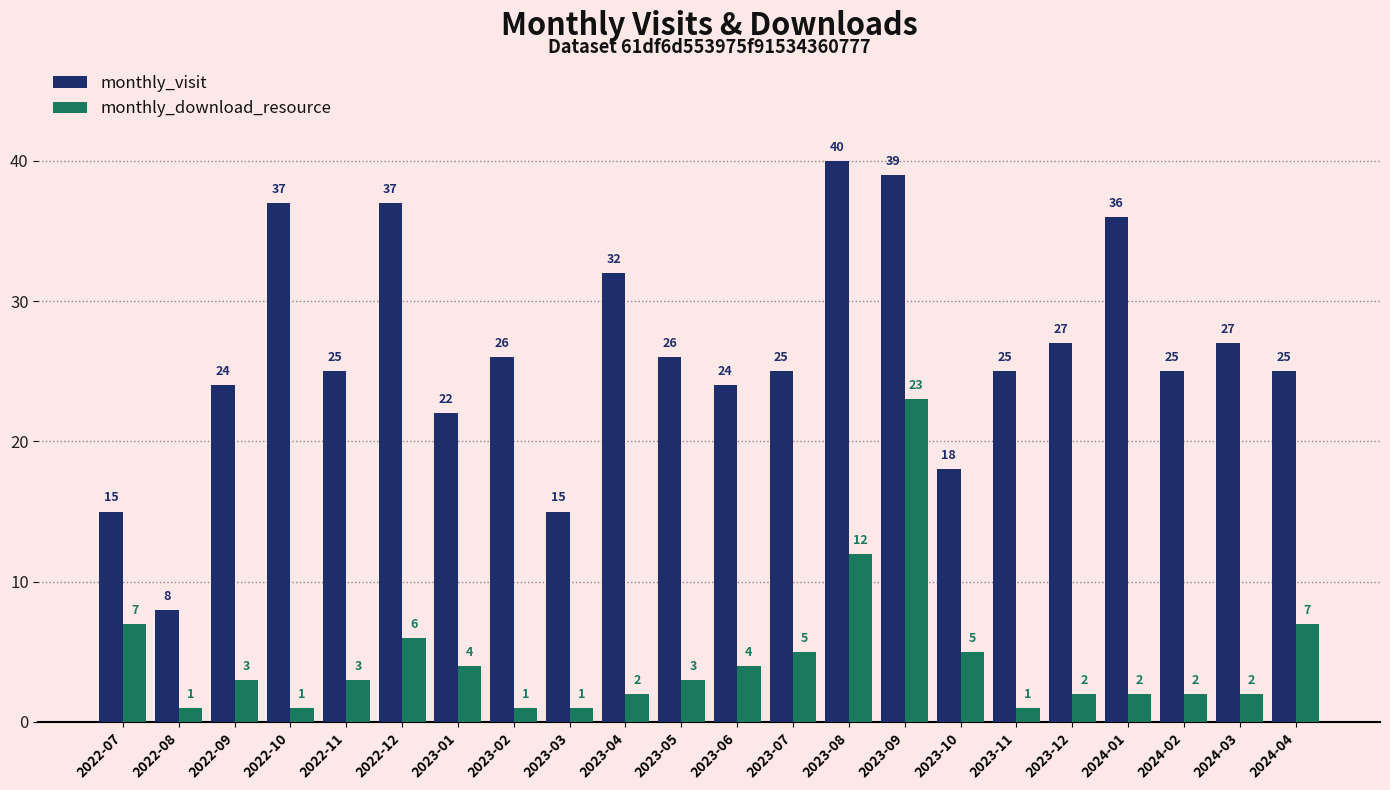

What is the sum of the monthly_download_resource values at 2023-10 and 2024-01?

7